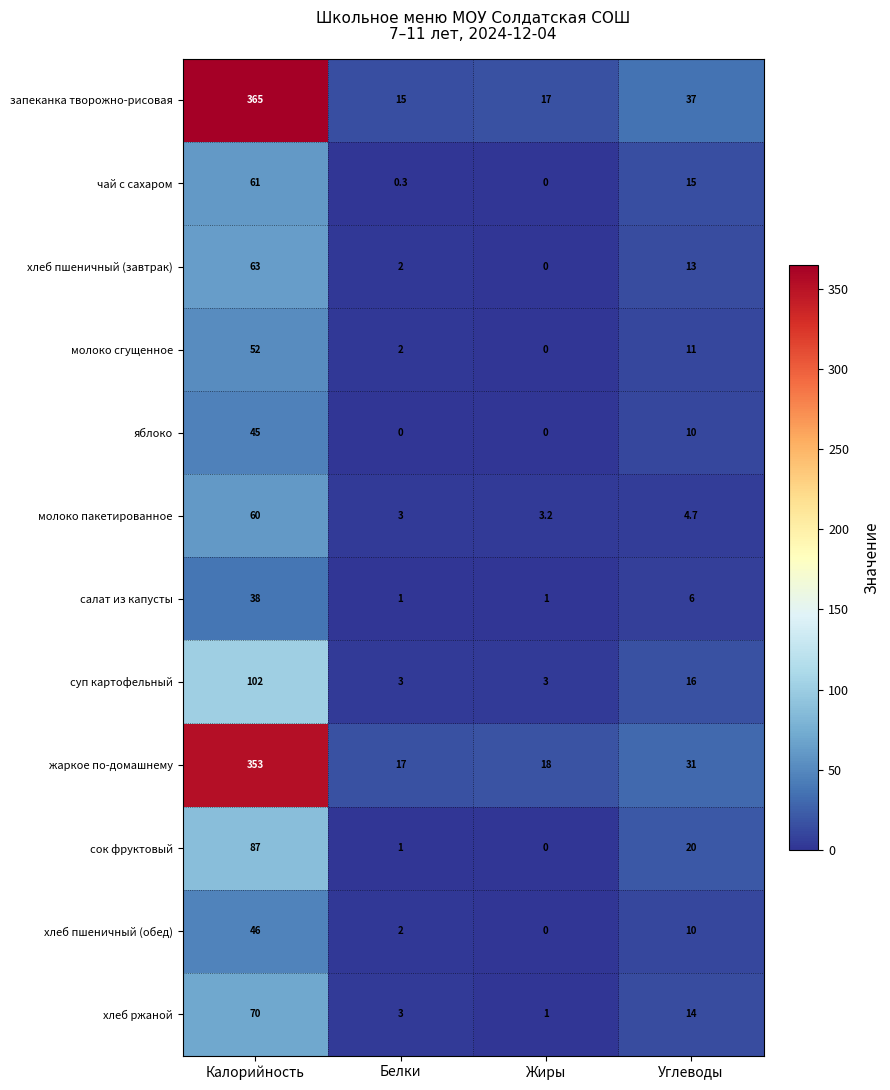

What is the average value of the чай с сахаром series?

19.1